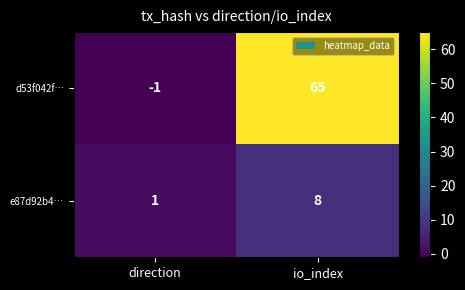

What is the sum of the e87d92b4… values at io_index and direction?

9